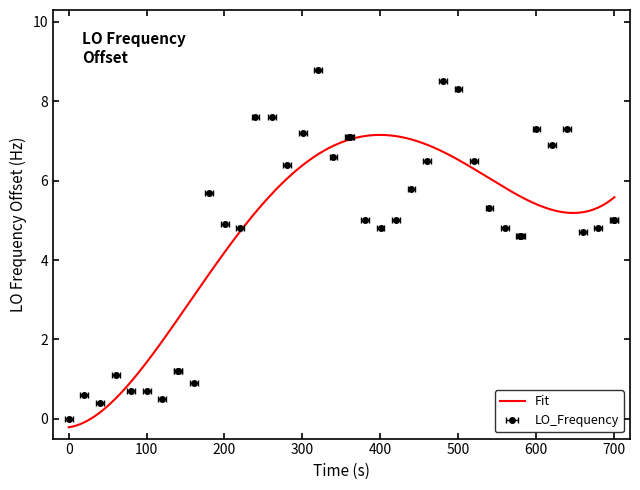

Reading left to right, extract all data points from this chart.

0.0	0.6	0.4	1.1	0.7	0.7	0.5	1.2	1.2	0.9	5.7	4.9	4.8	7.6	7.6	6.4	7.2	8.8	6.6	7.1	7.1	5.0	4.8	5.0	5.8	6.5	8.5	8.3	6.5	5.3	4.8	4.6	4.6	7.3	6.9	7.3	4.7	4.8	5.0	5.0